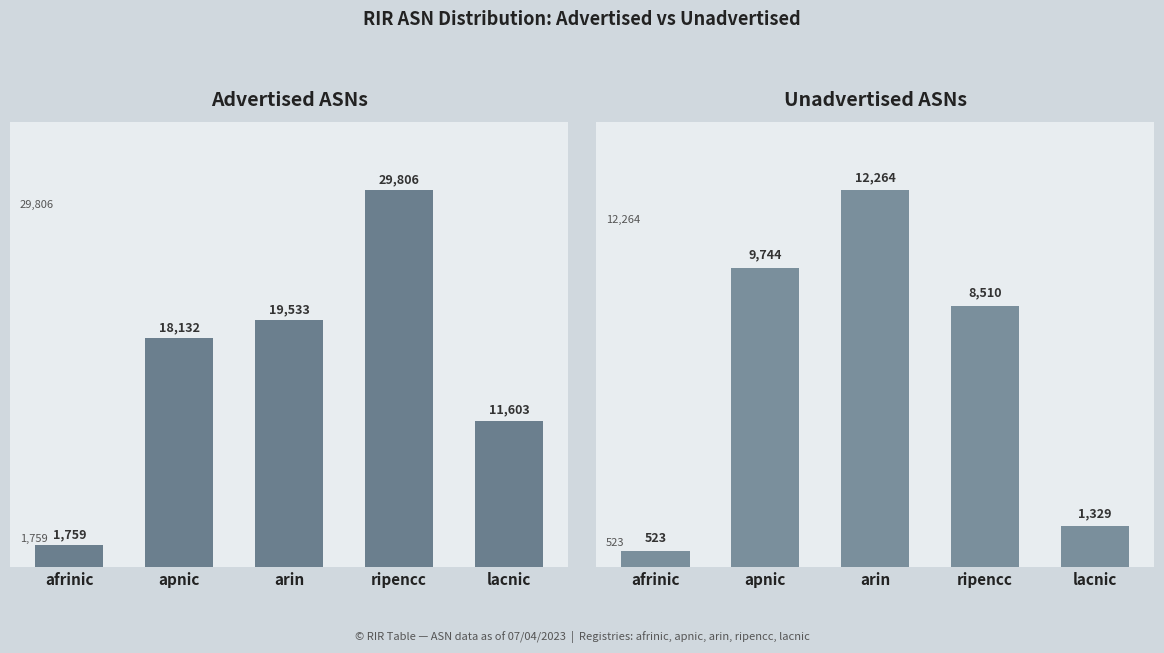

What is the label of the 4th bar from the right?

apnic